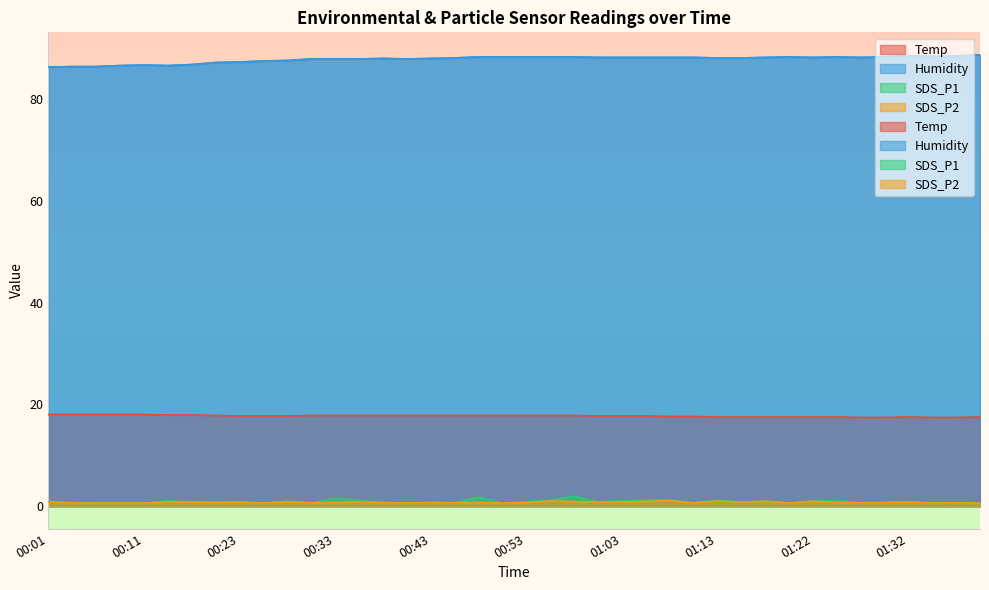

What is the highest value of the Temp series?

18.0